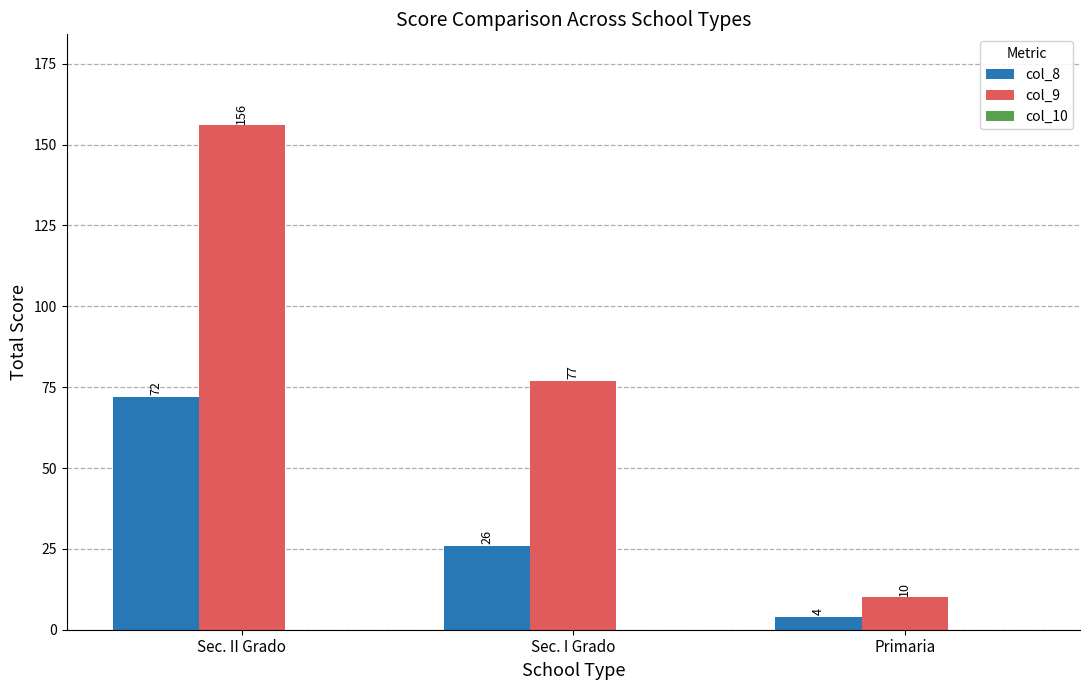

What is the lowest value of the col_9 series?

10